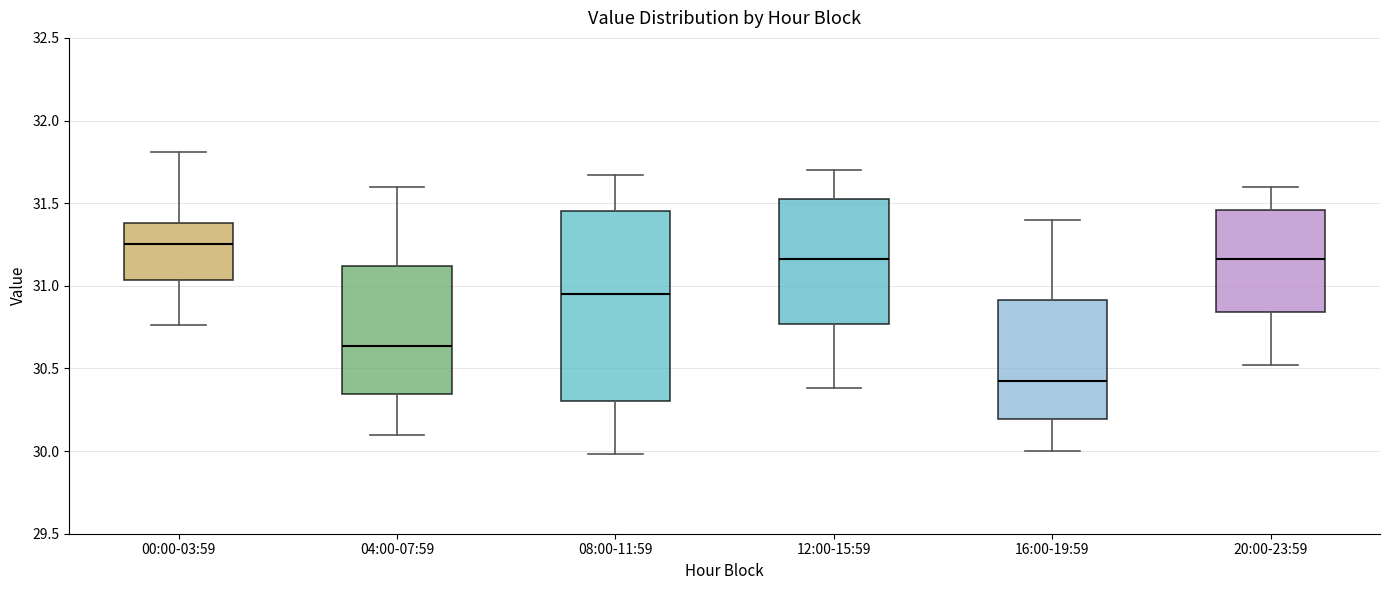

Reading left to right, read every box against the y-axis: the position of its median line, the range the box covers, and the ends of its whiskers. The values are not printed on the chart, so give them approximately, as read against the axis.

00:00-03:59: median 31.25, box 31.05 to 31.40, whiskers 30.75 to 31.80
04:00-07:59: median 30.65, box 30.35 to 31.10, whiskers 30.10 to 31.60
08:00-11:59: median 30.95, box 30.30 to 31.45, whiskers 30.00 to 31.65
12:00-15:59: median 31.15, box 30.75 to 31.55, whiskers 30.40 to 31.70
16:00-19:59: median 30.45, box 30.20 to 30.90, whiskers 30.00 to 31.40
20:00-23:59: median 31.15, box 30.85 to 31.45, whiskers 30.50 to 31.60